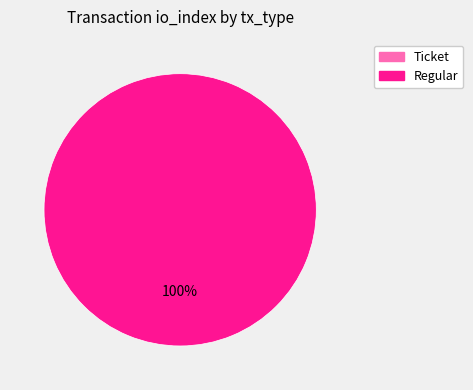

Which category has the smallest portion of the pie?

Ticket